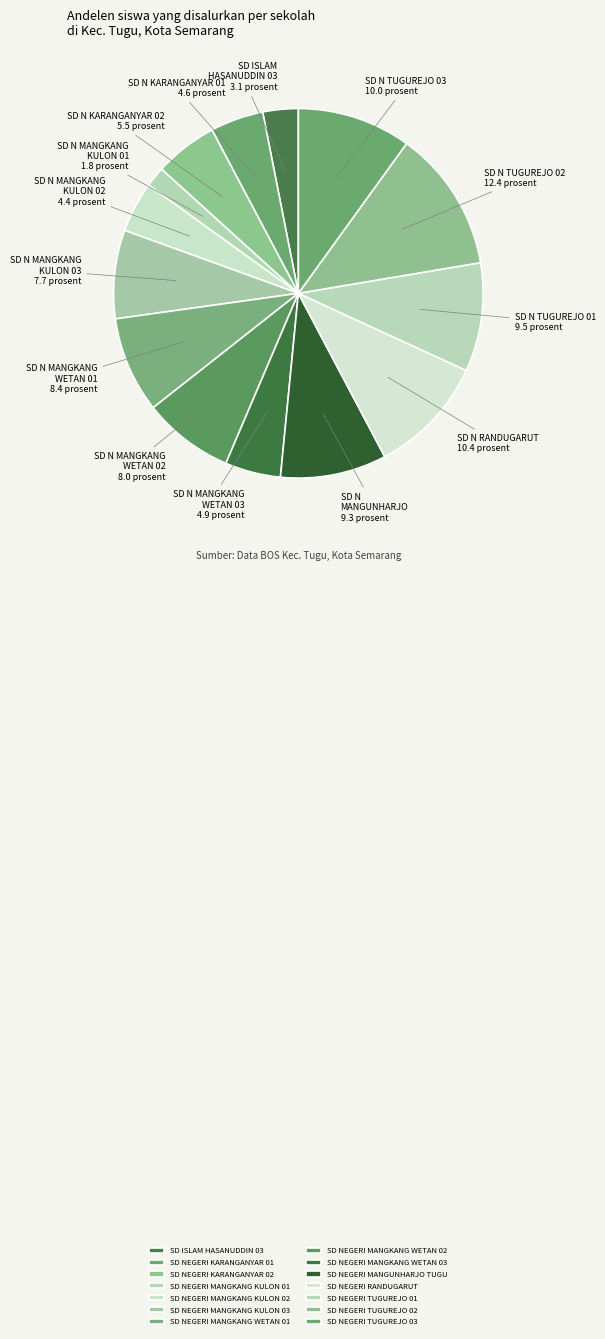

Is SD NEGERI TUGUREJO 01 the majority of the pie?

No